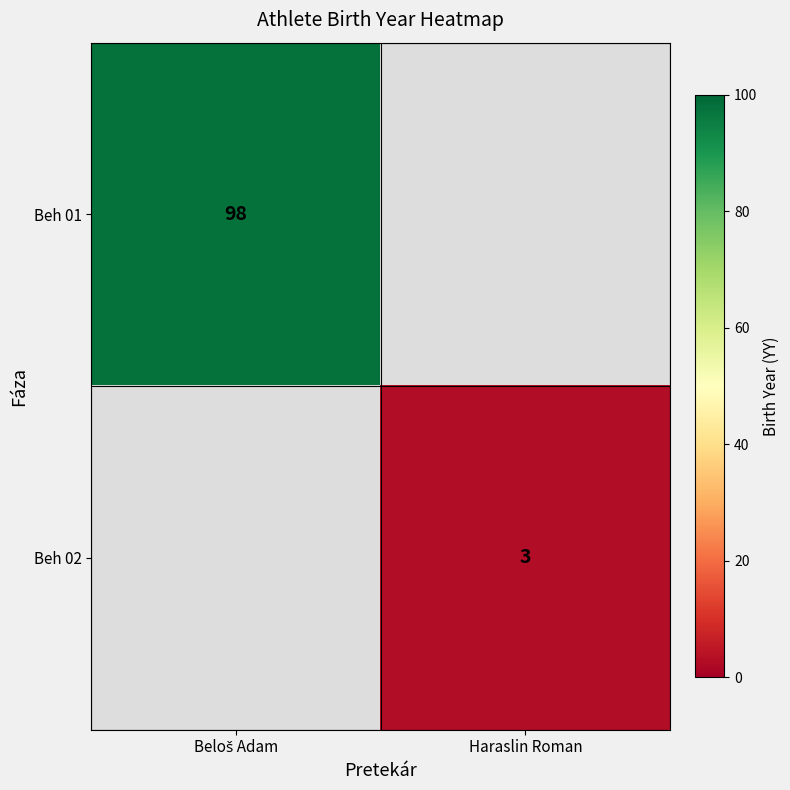

At how many categories does at least one series exceed 35?

1